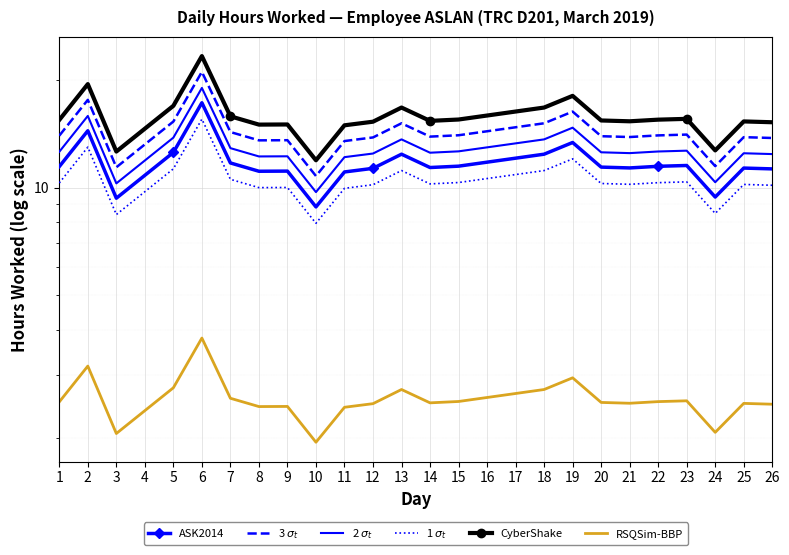

Rank the series by their maximum value, from lowest to highest.

RSQSim-BBP, 1 $\sigma_t$, ASK2014, 2 $\sigma_t$, 3 $\sigma_t$, CyberShake